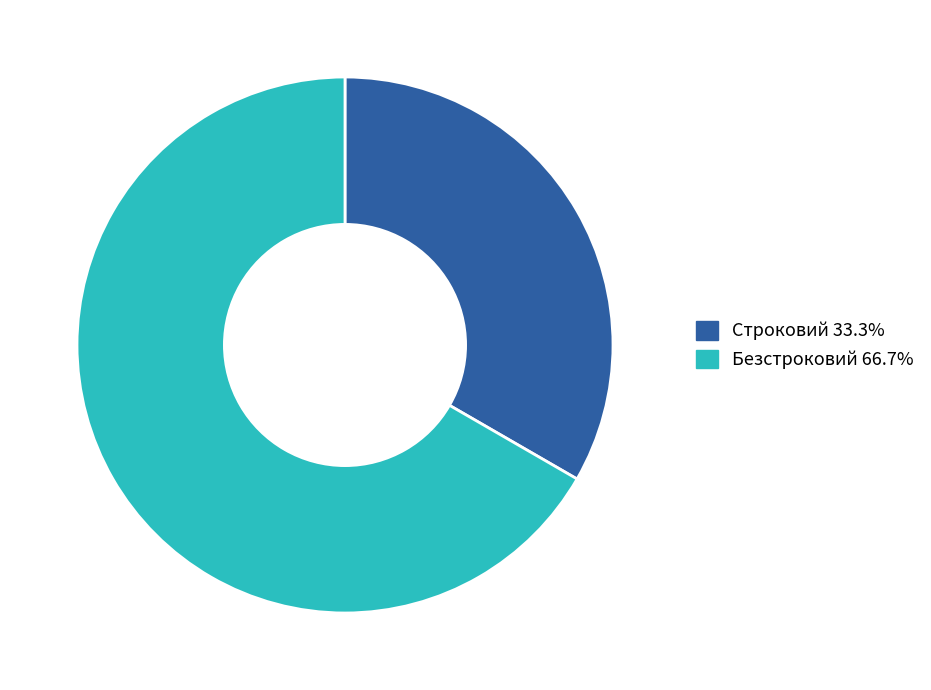

Does Строковий represent more than half of the total?

No